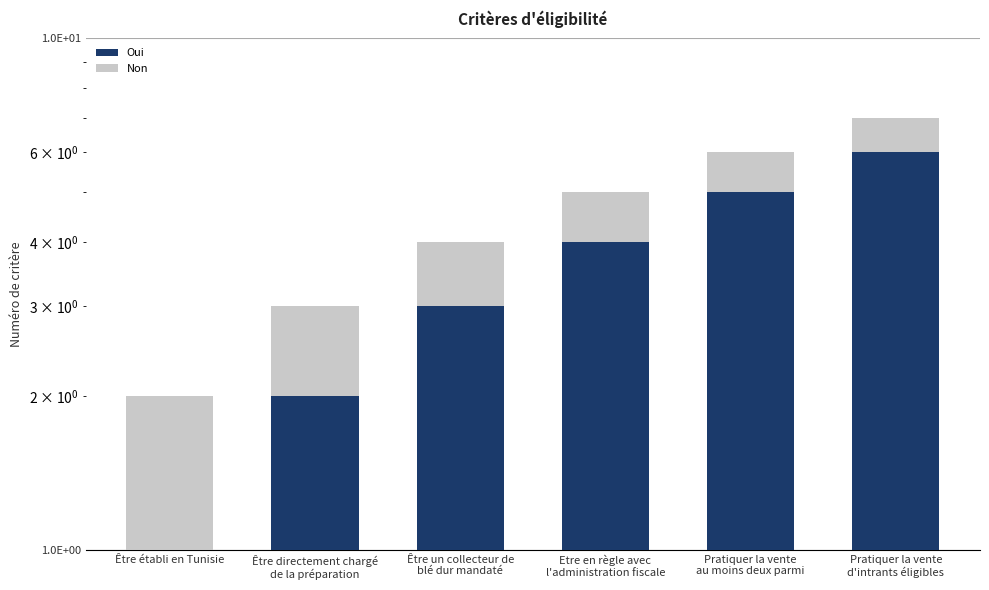

Are the bars horizontal?

No